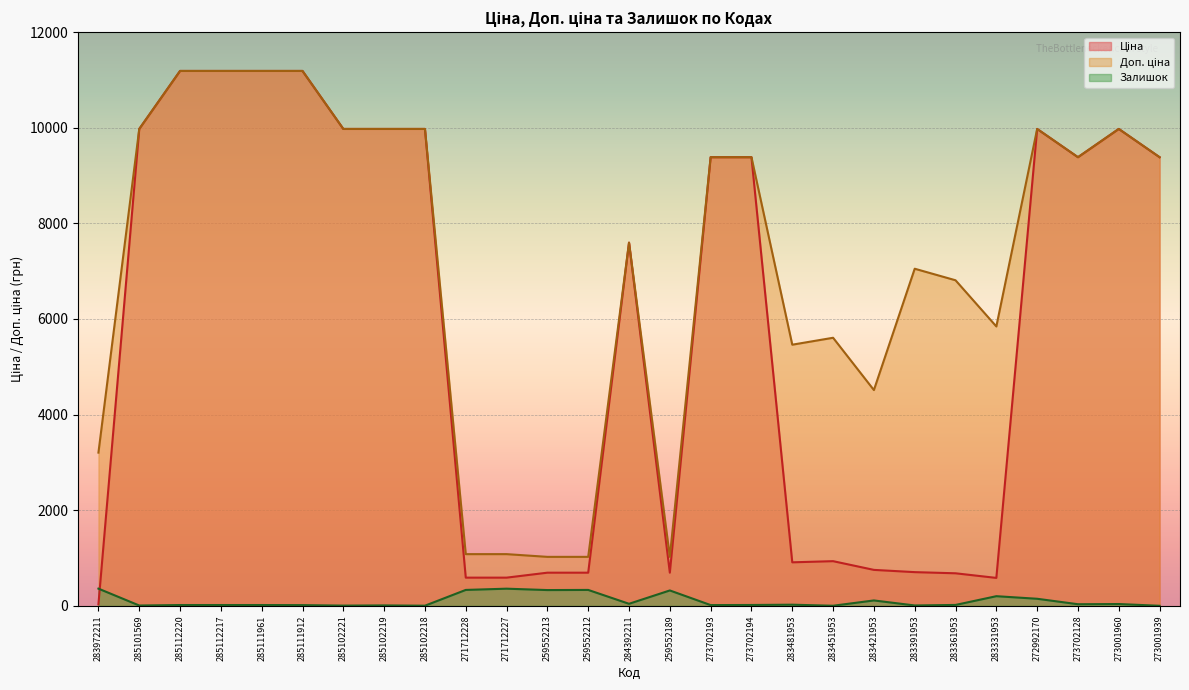

What is the label of the 24th point from the right?

285112217